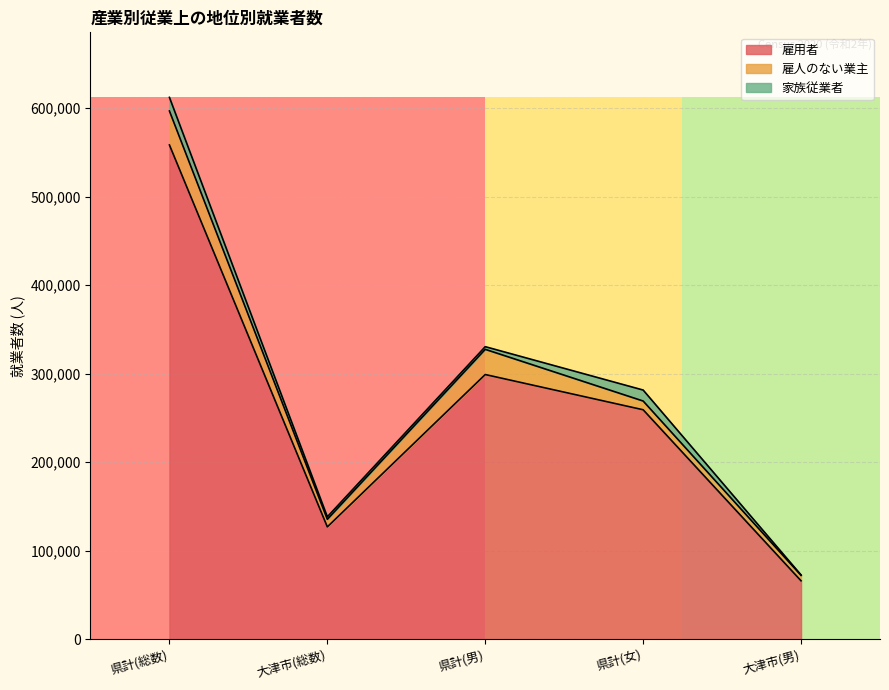

How many values in the 家族従業者 series exceed 3006?

2